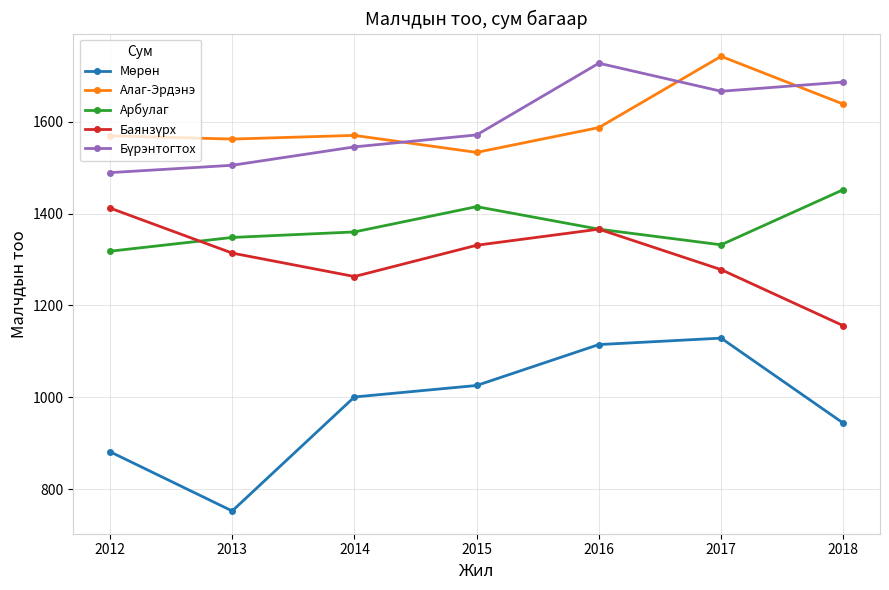

What is the value of the Арбулаг point at the 5th from the left?

1366